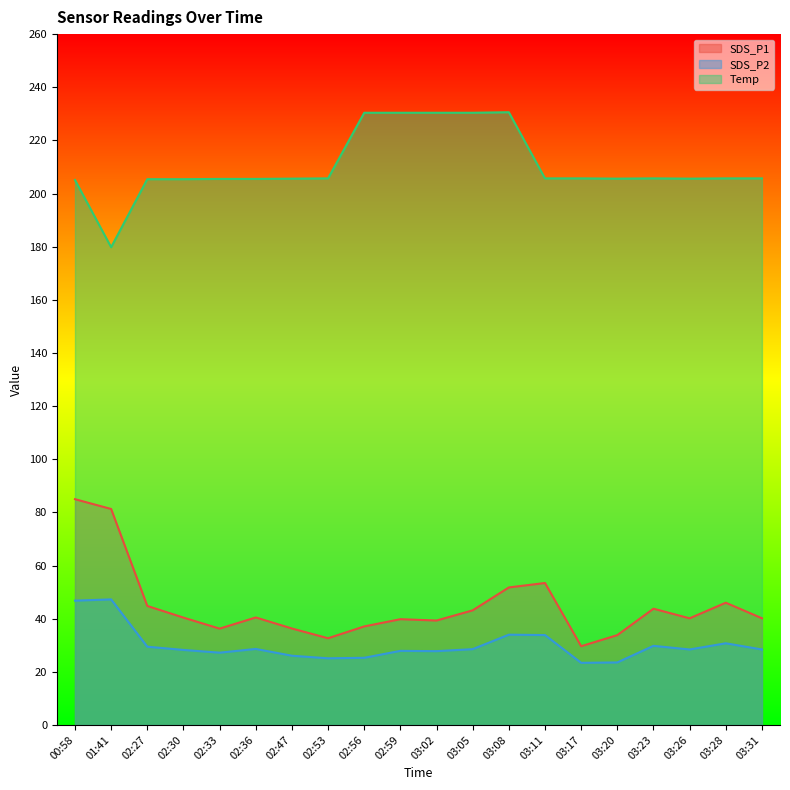

True or false: SDS_P1 and Temp intersect in this chart.

False